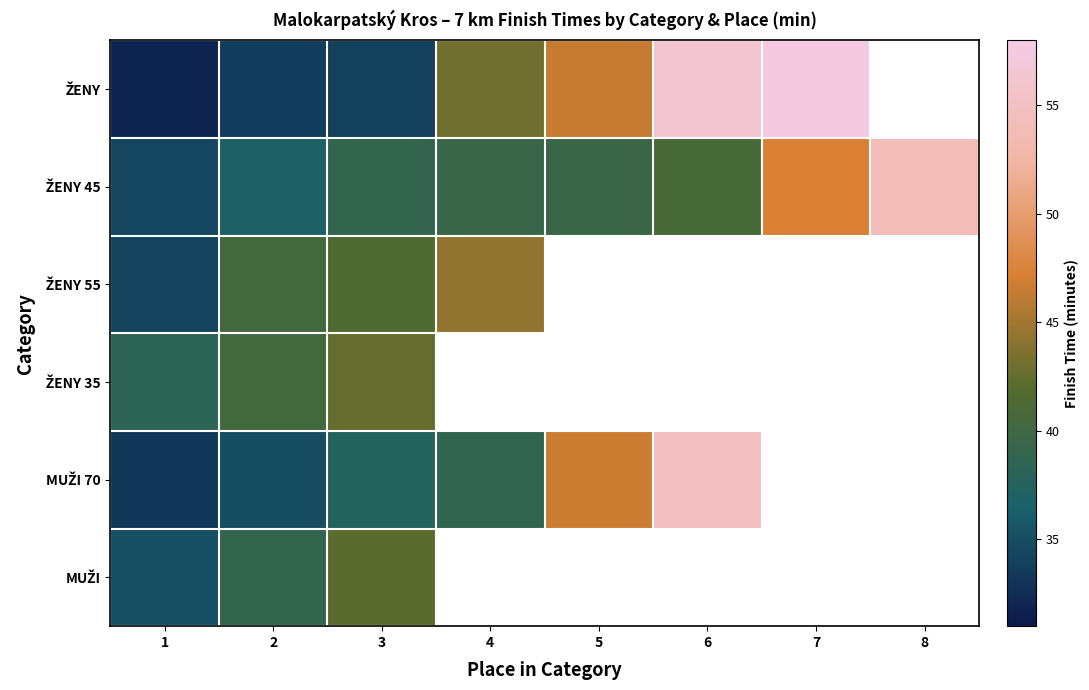

How many distinct data groups are displayed?

6